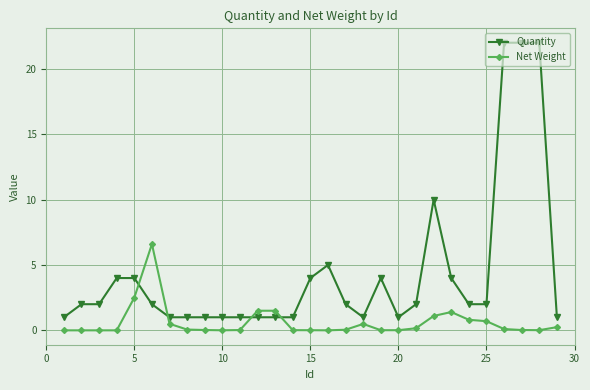

List the series in order of their peak value, highest first.

Quantity, Net Weight